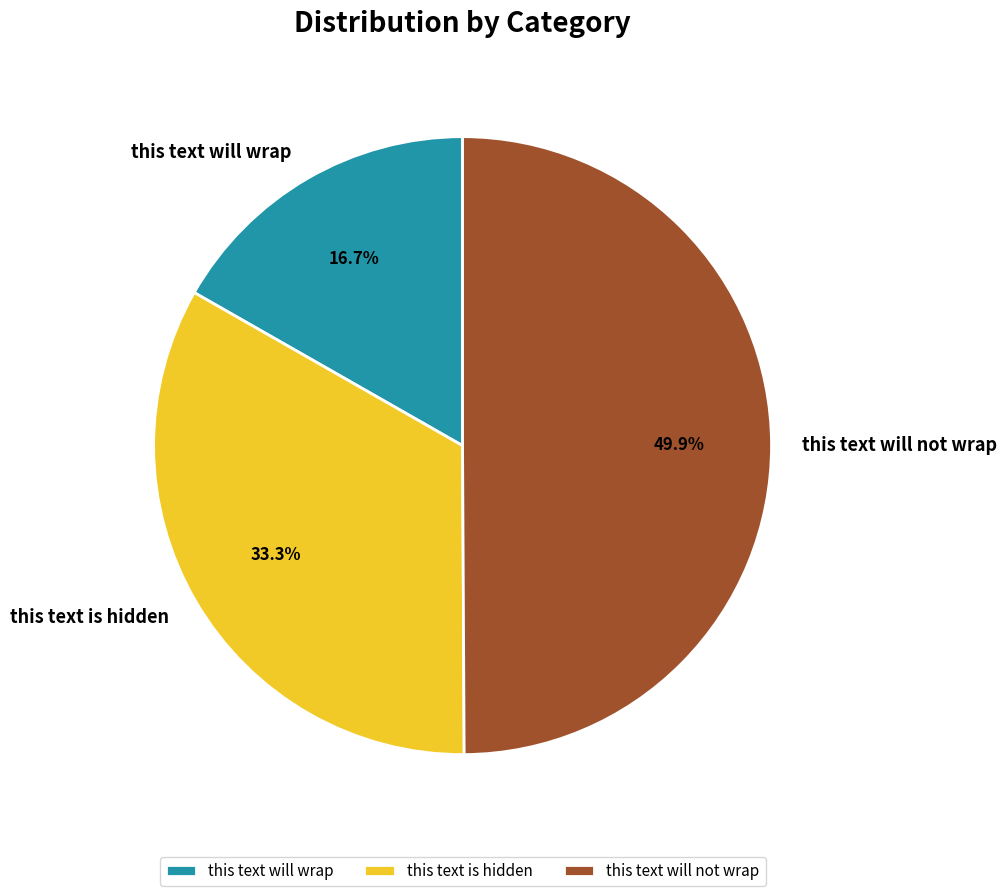

Which slice is the smallest?

this text will wrap